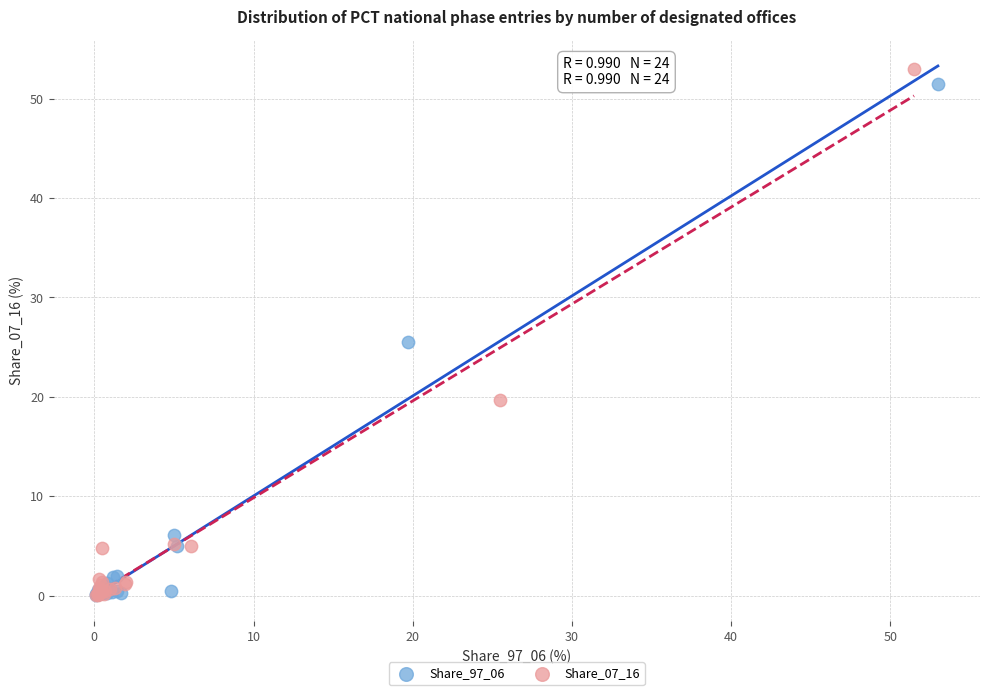

Which series has the largest Y range (max minus min)?

Share_07_16